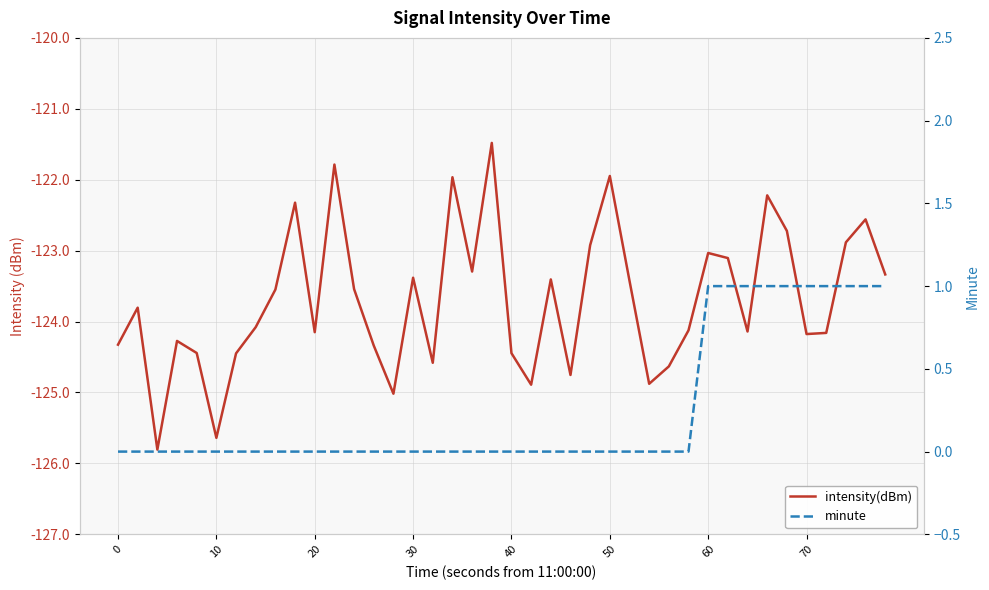

What is the sum of the intensity(dBm) values at 9 and 17?

-244.3